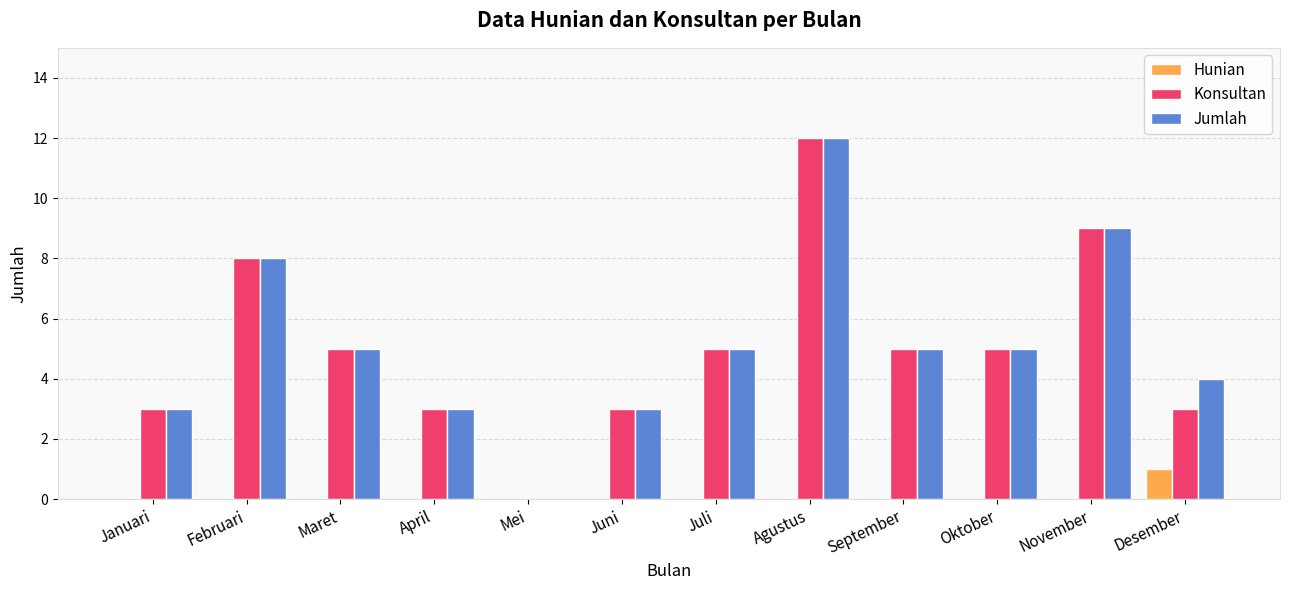

How many values in Jumlah are above zero?

11